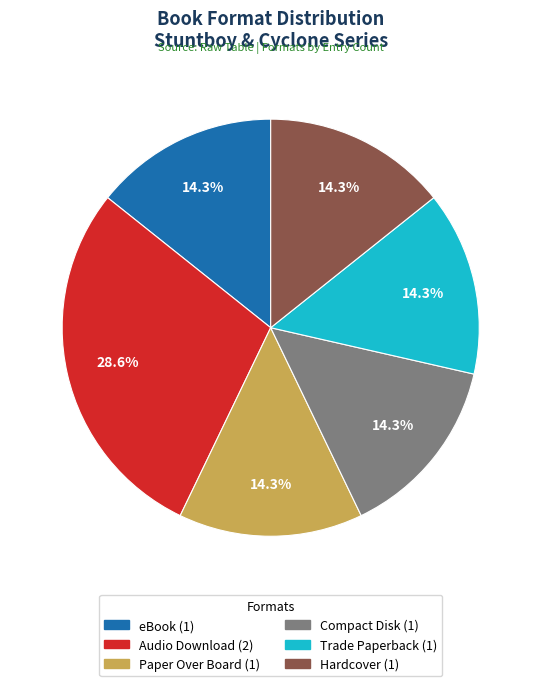

Count the number of slices in the pie.

6